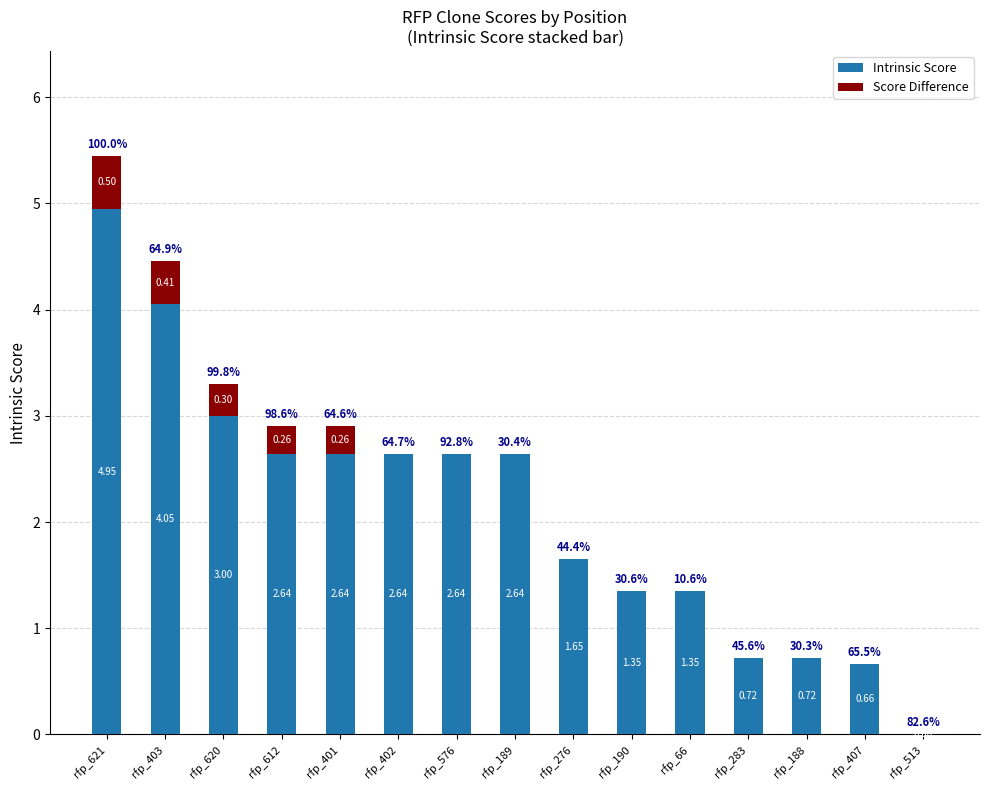

What is the sum of the Intrinsic Score values at rfp_403 and rfp_189?

6.7